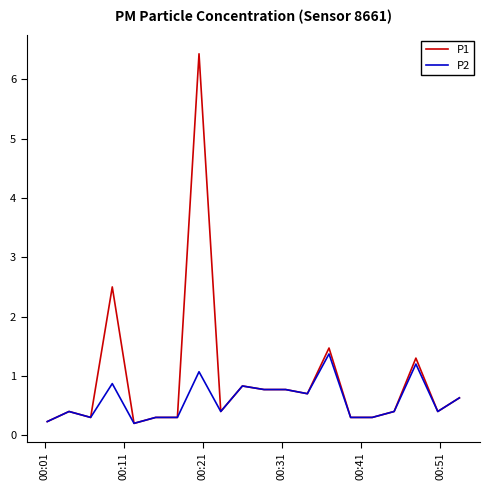

Which series has the largest range (max minus min)?

P1